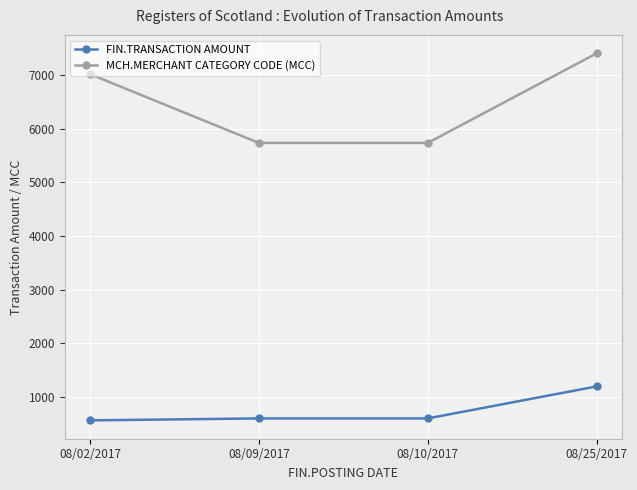

The FIN.TRANSACTION AMOUNT series shows 1034.0 at 08/10/2017. True or false?

False